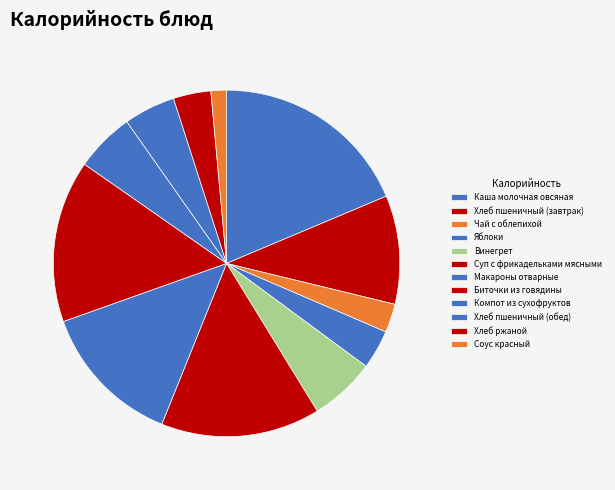

Does Суп с фрикадельками мясными represent more than half of the total?

No